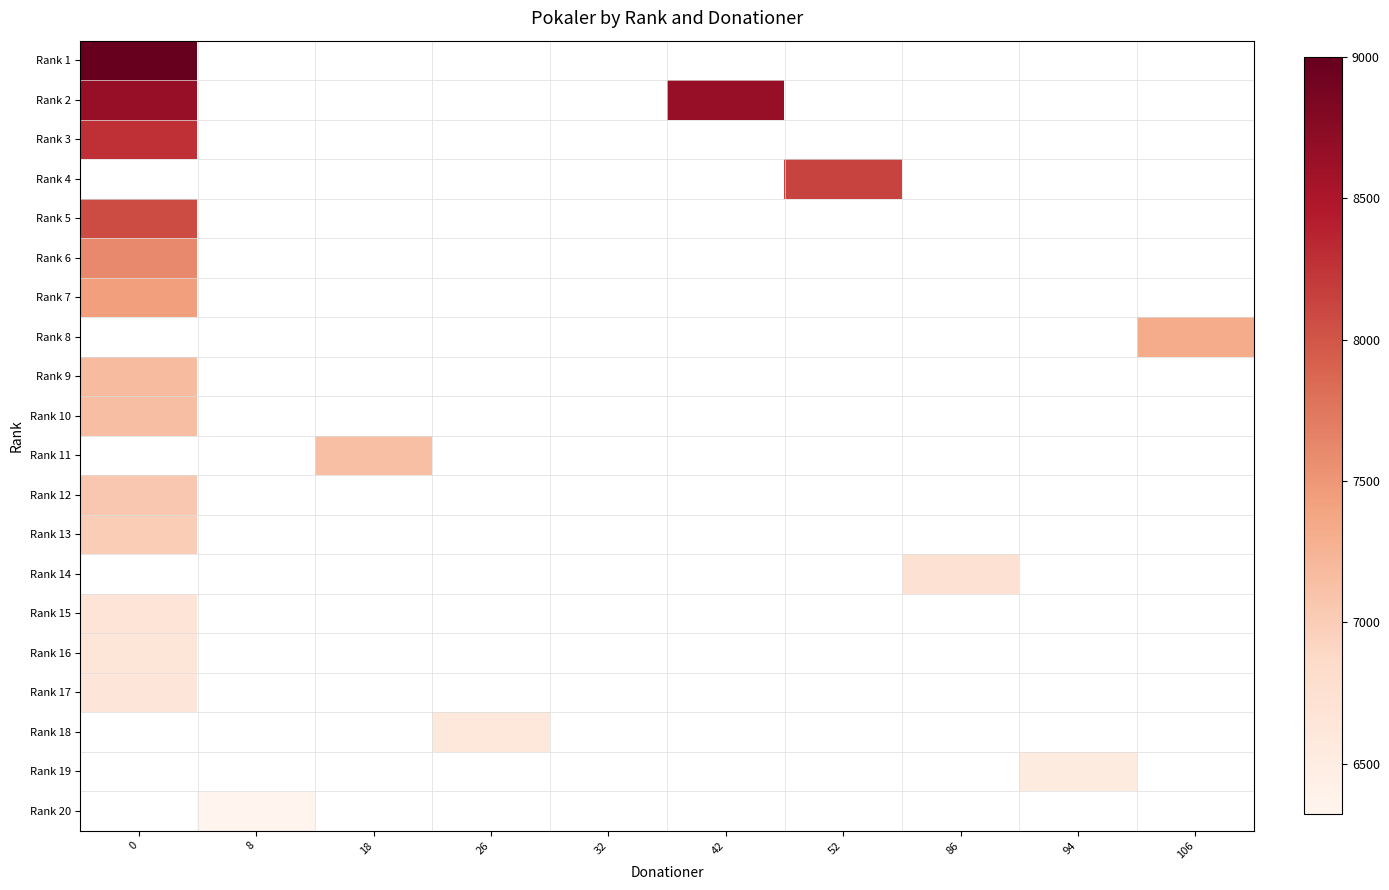

List the labels in order of Rank 1 value, largest first.

0, 8, 18, 26, 32, 42, 52, 86, 94, 106